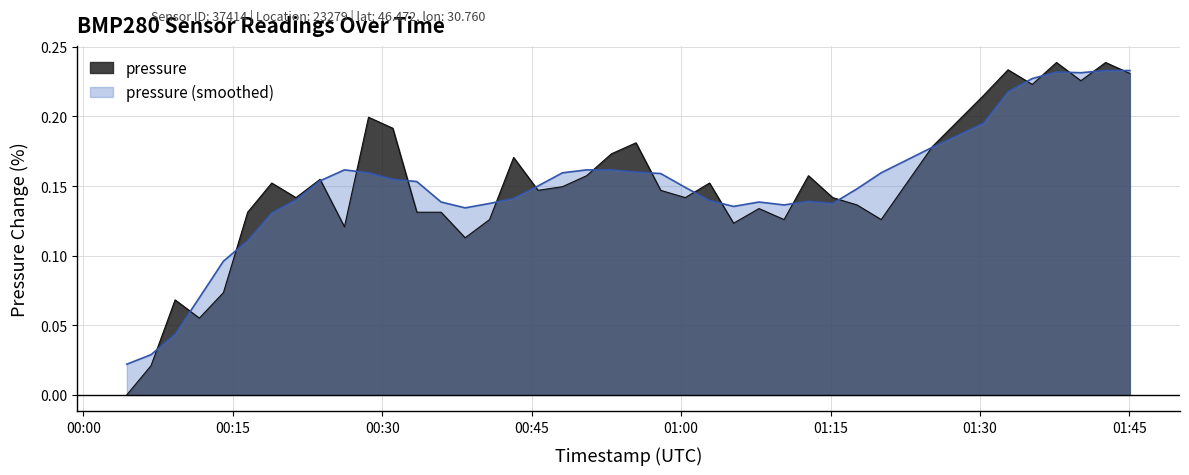

What is the sum of all values?

6.0